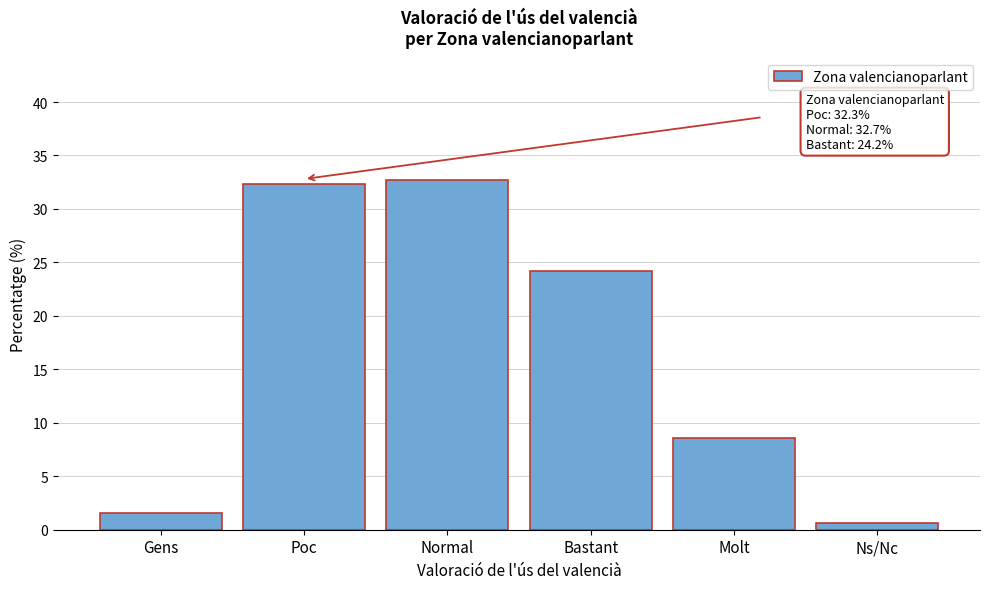

Reading right to left, extract all data points from this chart.

Ns/Nc=0.6	Molt=8.6	Bastant=24.2	Normal=32.7	Poc=32.3	Gens=1.6